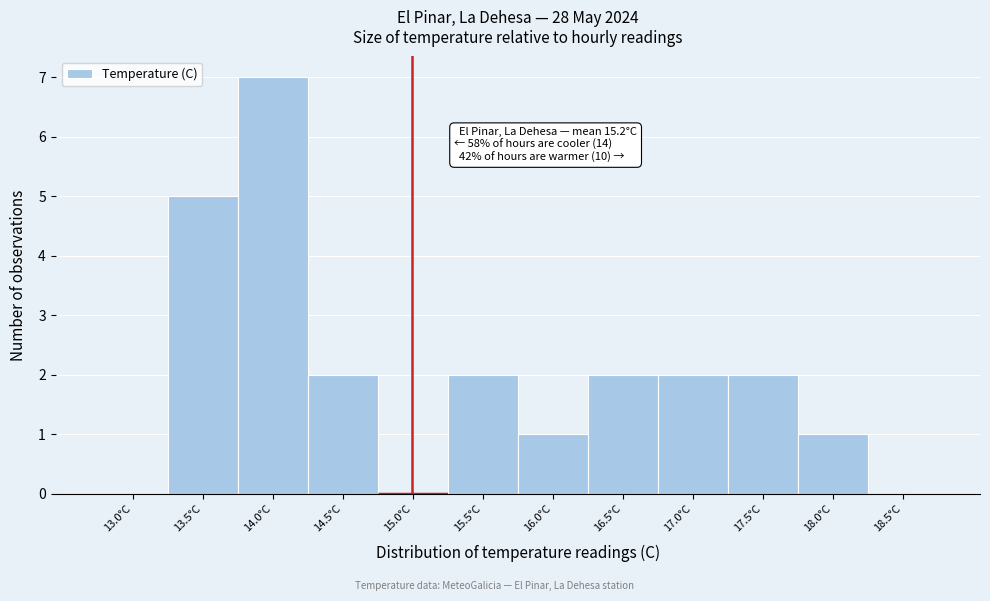

Reading right to left, transcribe all the data shown in this chart.

18.5°C=0	18.0°C=1	17.5°C=2	17.0°C=2	16.5°C=2	16.0°C=1	15.5°C=2	15.0°C=0	14.5°C=2	14.0°C=7	13.5°C=5	13.0°C=0